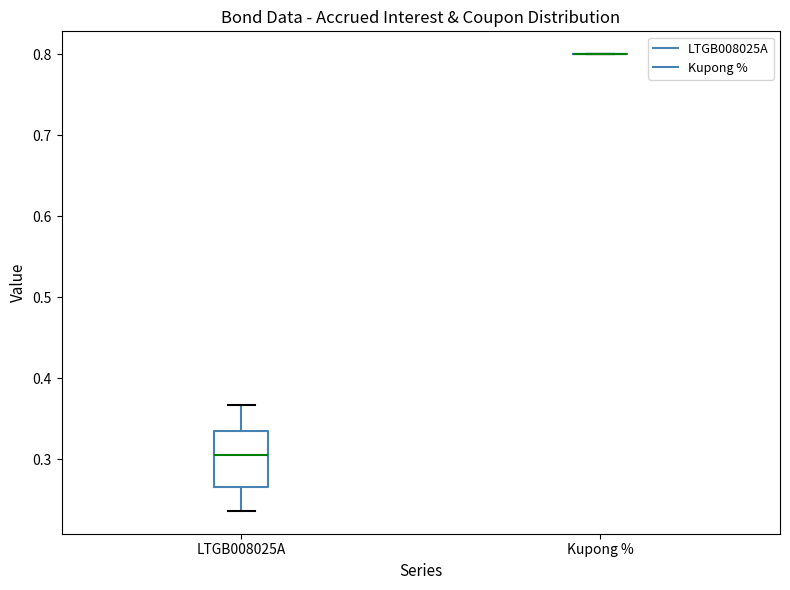

Where is the upper edge of the box for LTGB008025A on the y-axis? The values are not printed on the chart, so give them approximately, as read against the axis.

0.33